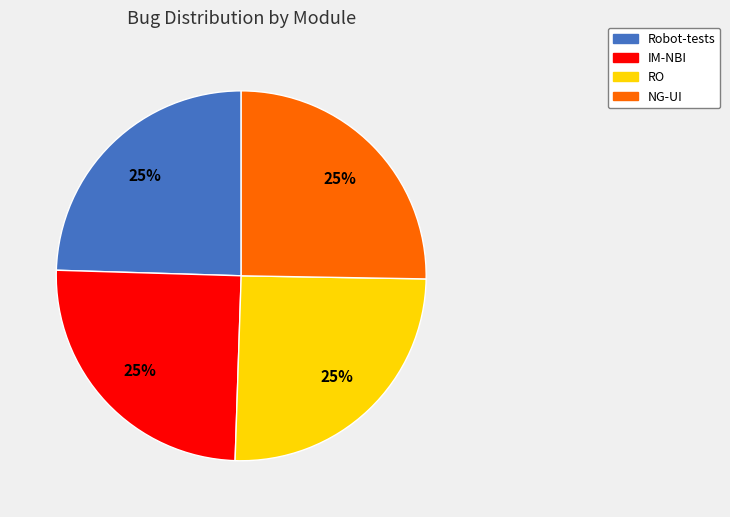

True or false: Robot-tests accounts for 17% of the total.

False